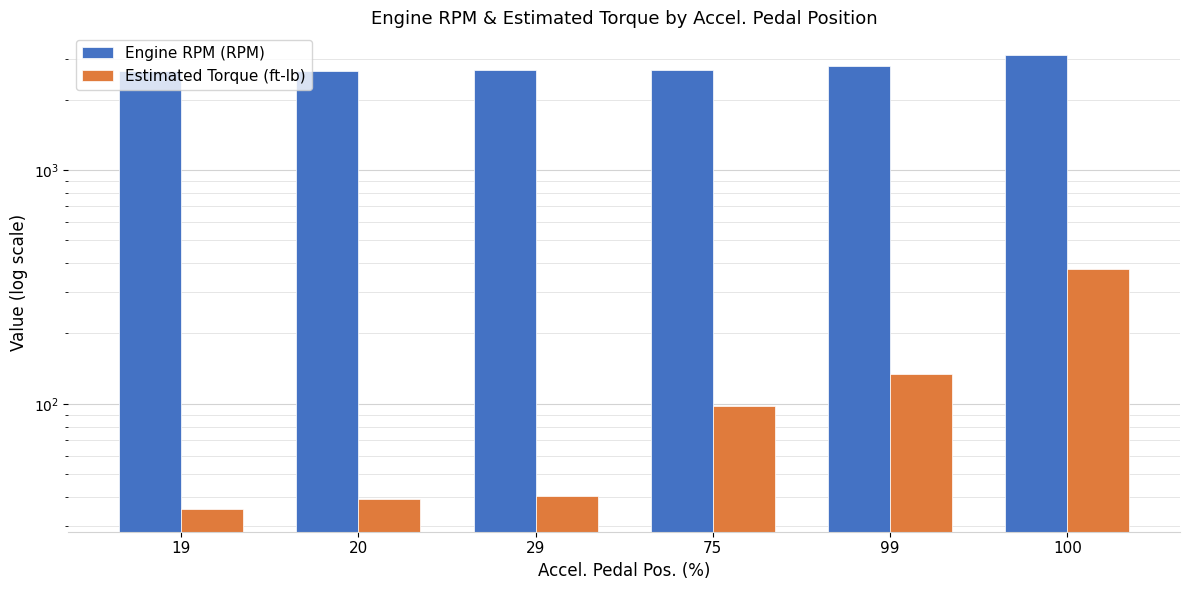

How many values in the Engine RPM (RPM) series are below 2689?

3